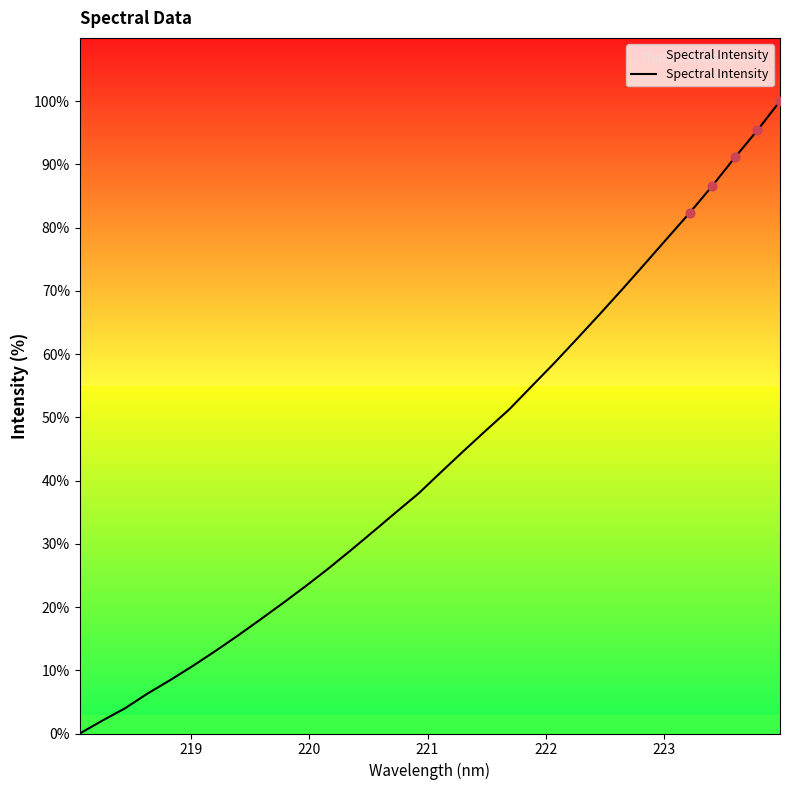

What is the difference between the maximum and minimum values?

100.0